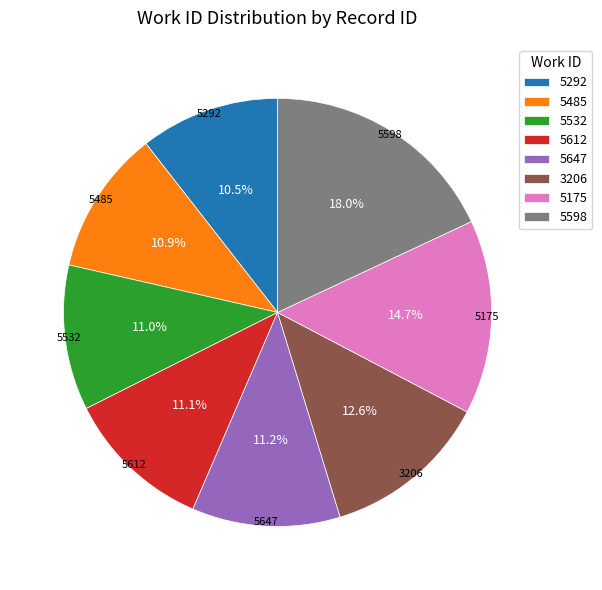

What is the ratio of the value at 5647 to the value at 5612?

1.0